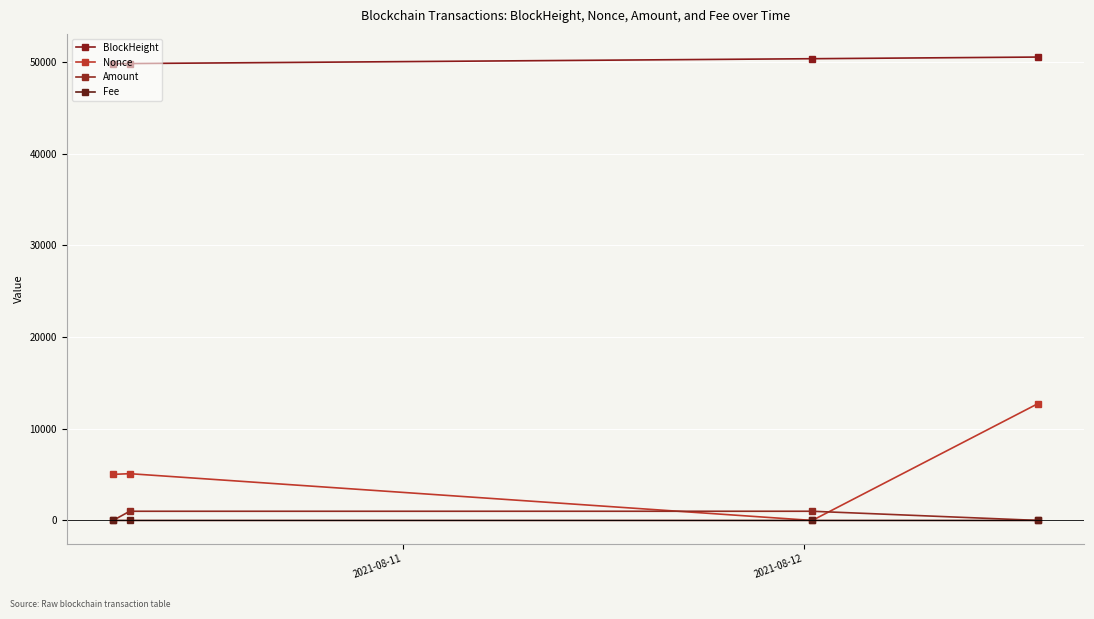

Rank the series by their maximum value, from lowest to highest.

Fee, Amount, Nonce, BlockHeight